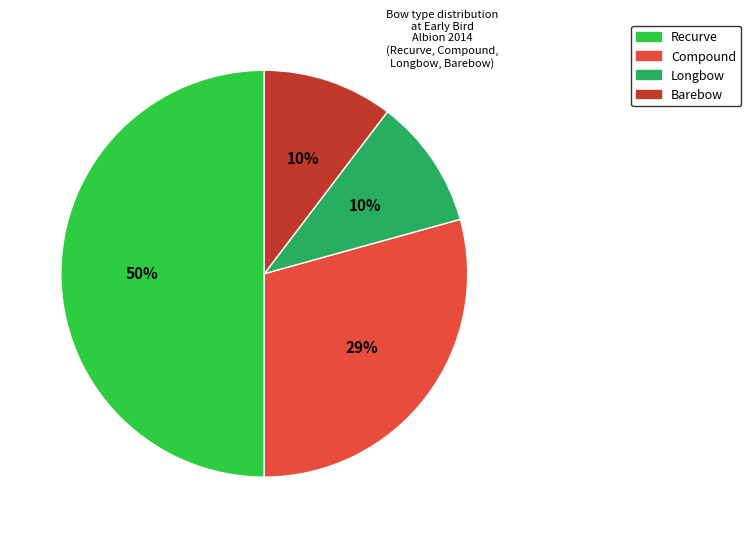

How many segments does this pie chart have?

4